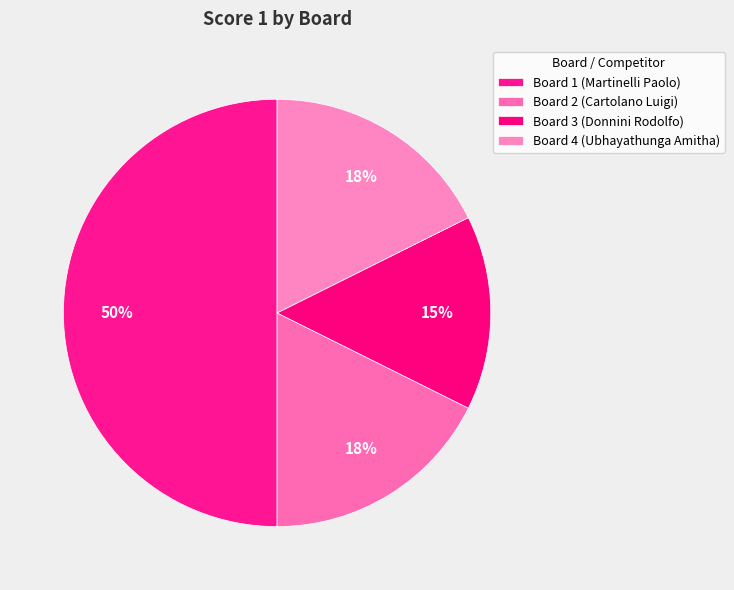

Approximately how many times larger is the value at Board 3 (Donnini Rodolfo) compared to Board 1 (Martinelli Paolo)?

0.3